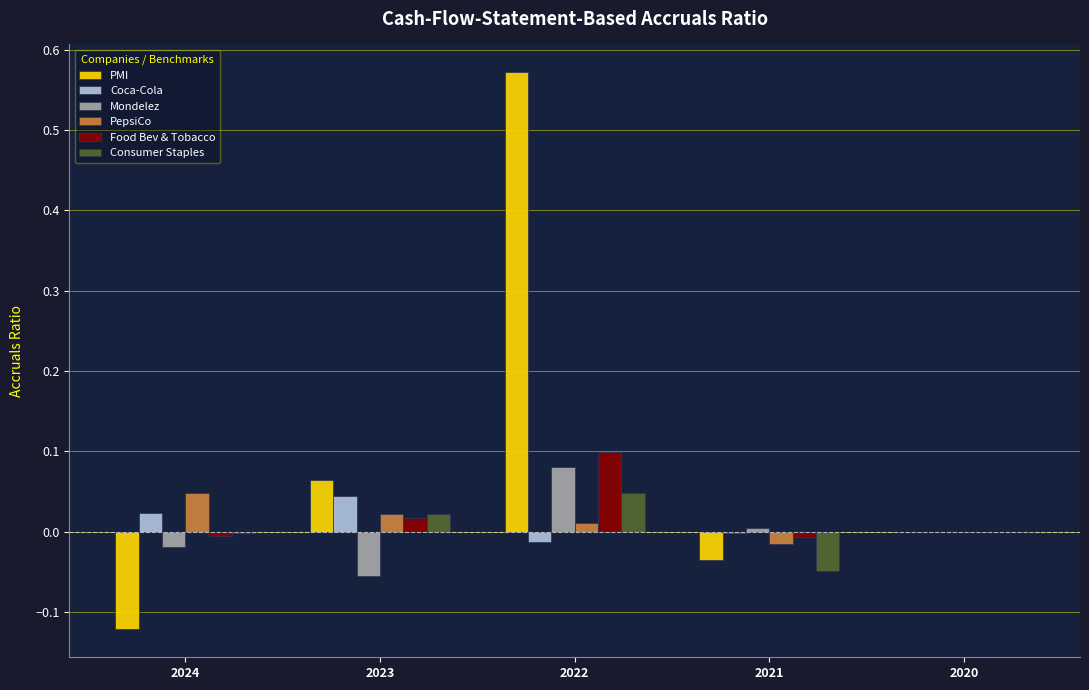

Between 2022 and 2020, which series saw the biggest shift?

PMI